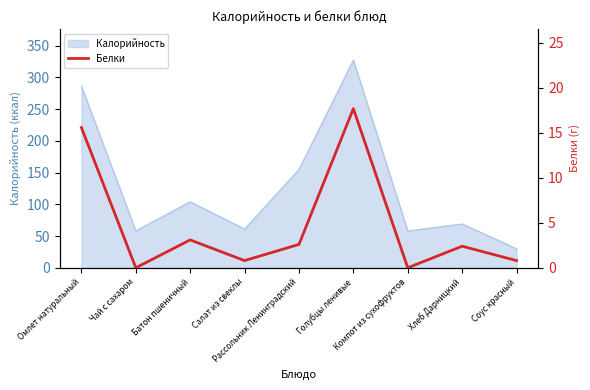

True or false: the data shows 15.6 at Омлет натуральный.

True